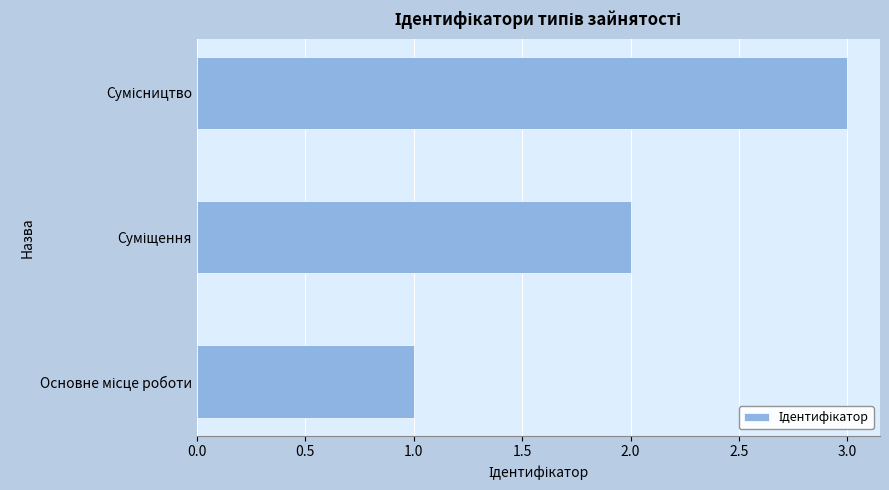

Count the values in the range 1 to 3.

3